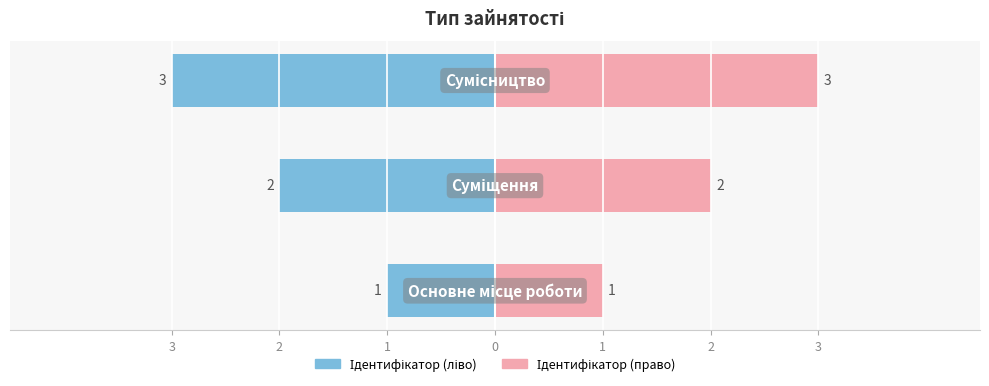

What are all the series names shown in the legend?

Ідентифікатор (ліво), Ідентифікатор (право)